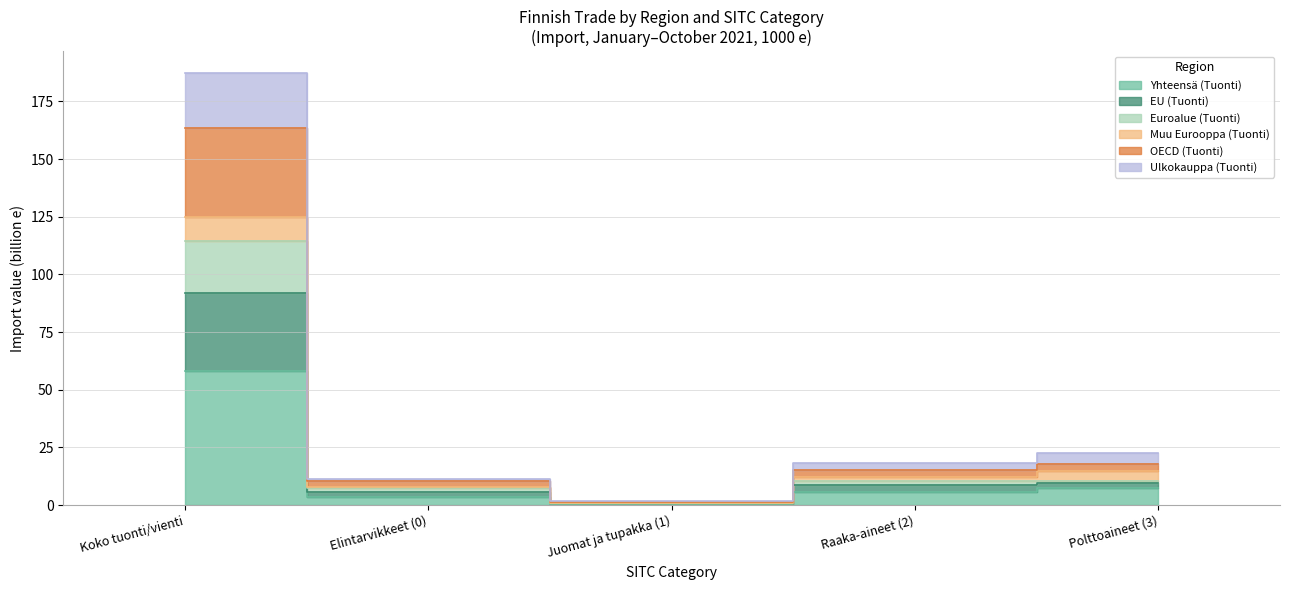

What is the difference between the maximum and second lowest values in the OECD (Tuonti) series?

152.9